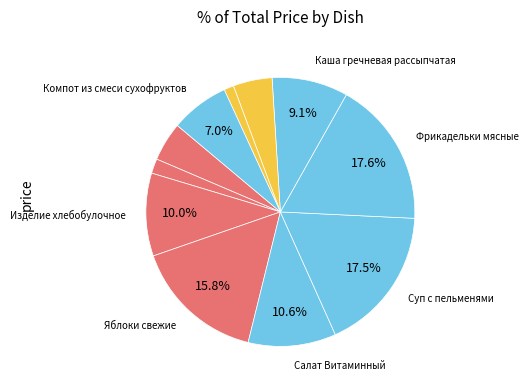

Count the number of slices in the pie.

11